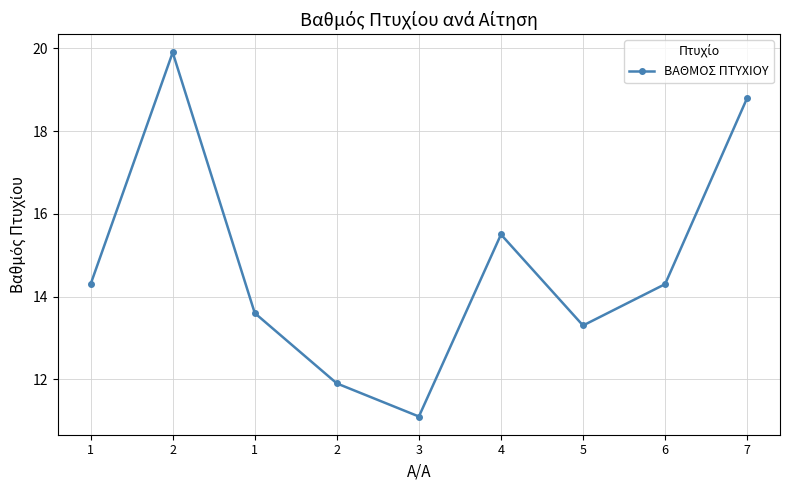

How many distinct data groups are displayed?

1